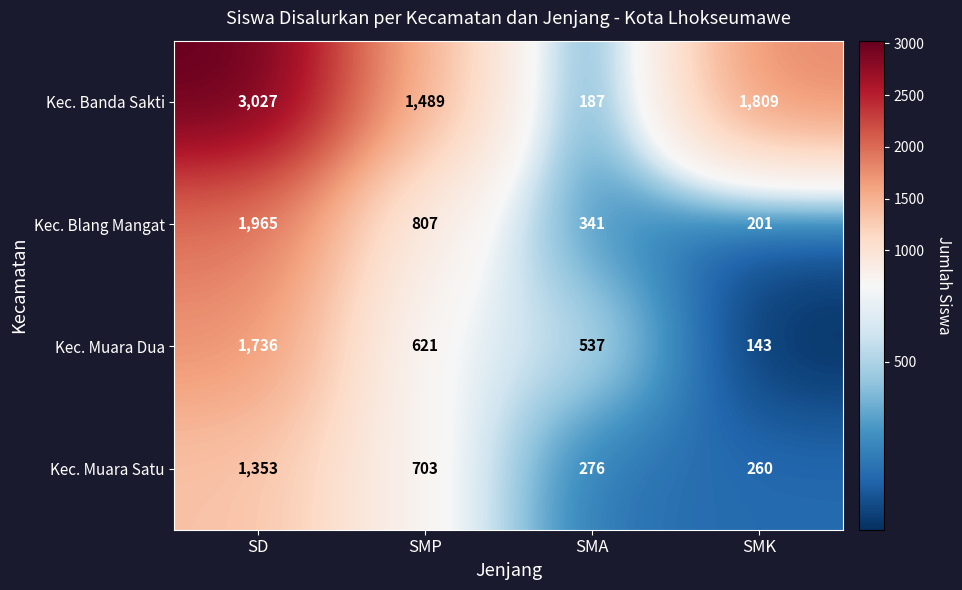

What is the greatest value displayed?

3027